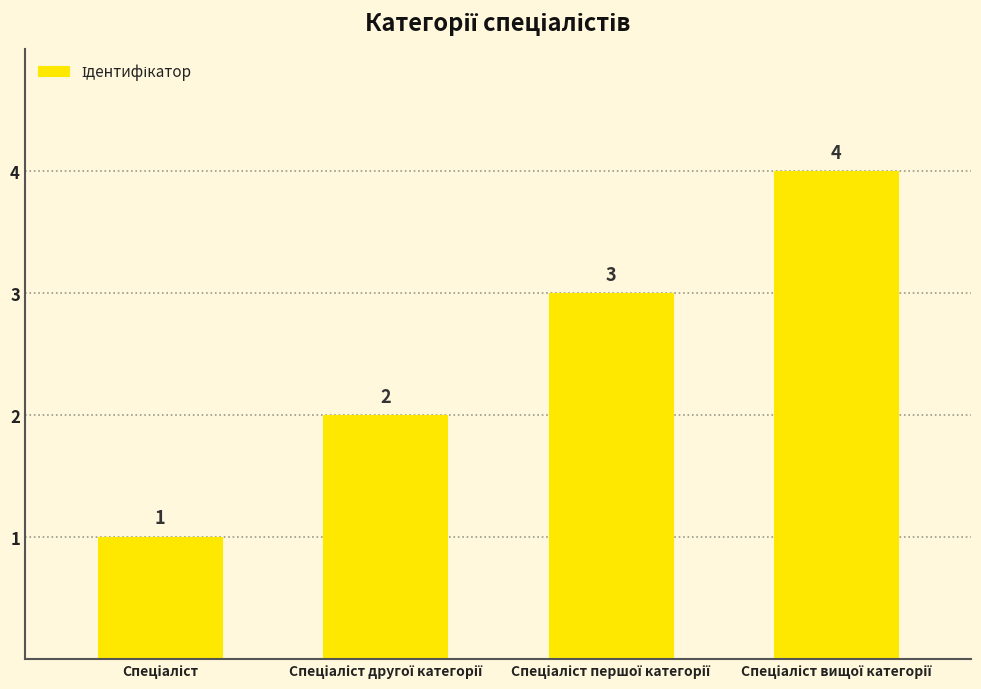

What is the difference between the maximum and minimum values?

3